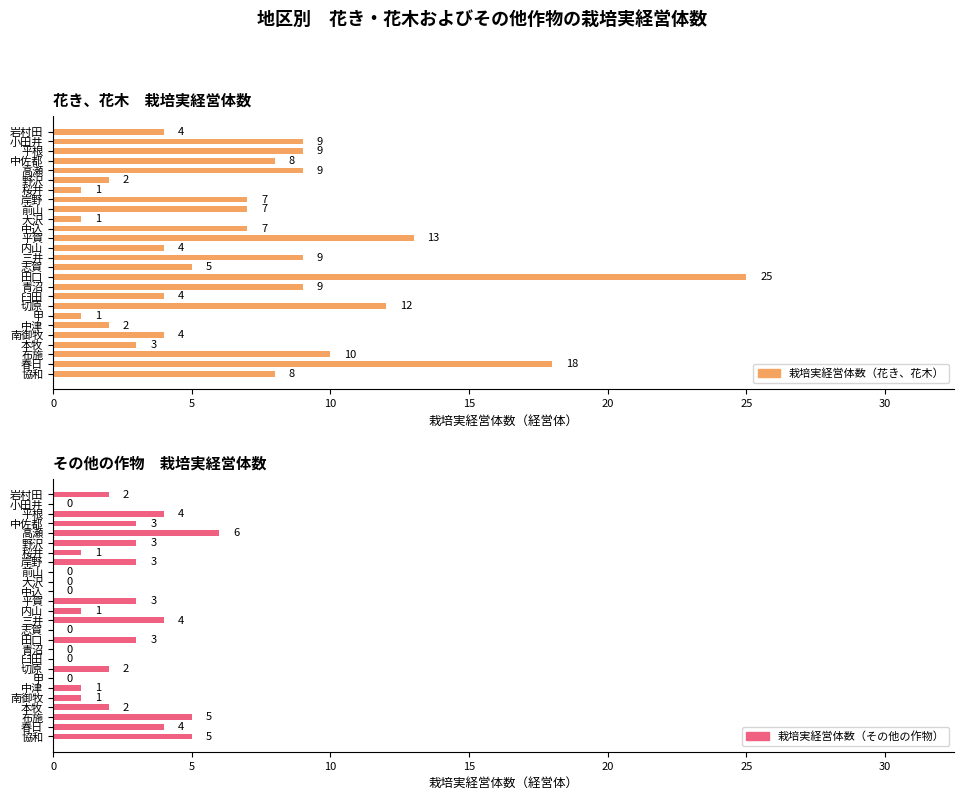

Is the value of 栽培実経営体数（花き、花木） at 平根 greater than the value of 栽培実経営体数（その他の作物） at 三井?

Yes